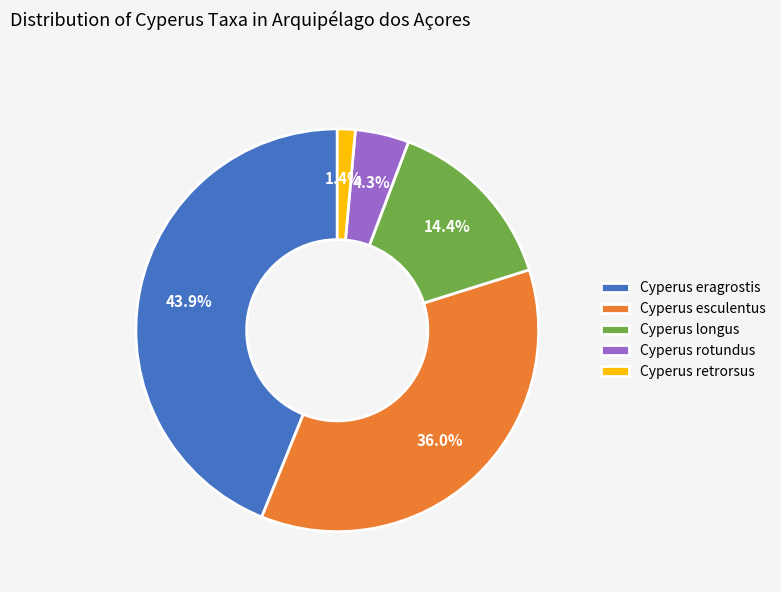

Count the number of slices in the pie.

5